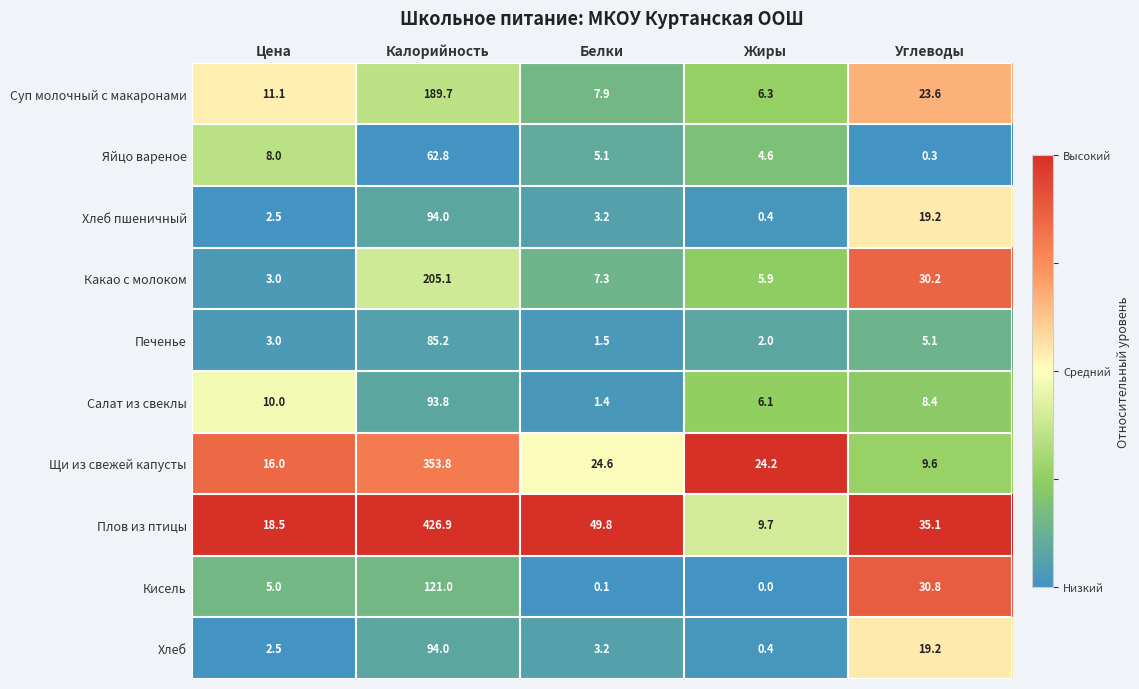

At which label is Салат из свеклы closest to 47?

Цена